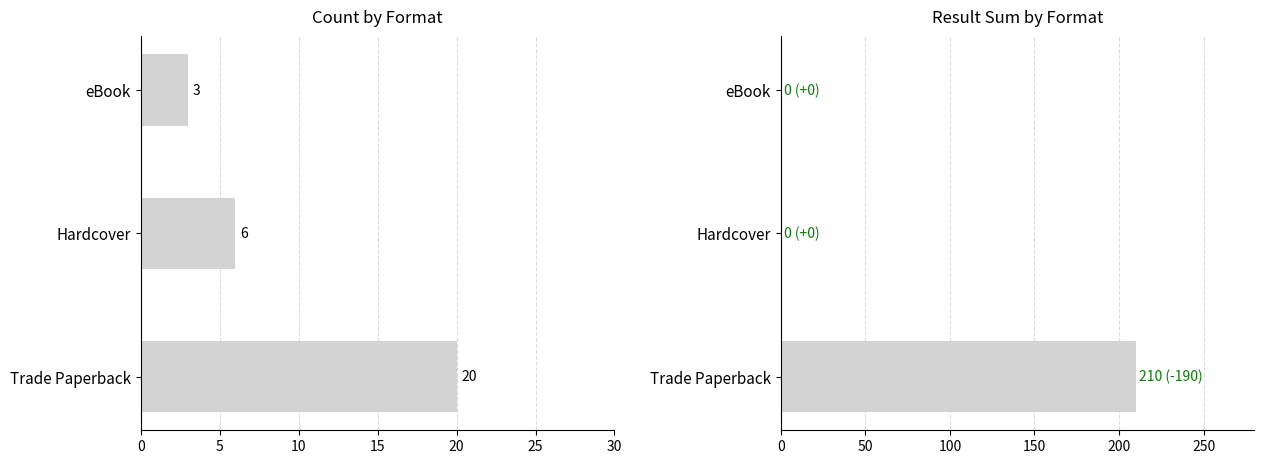

What are all the series names shown in the legend?

Count, Result Sum